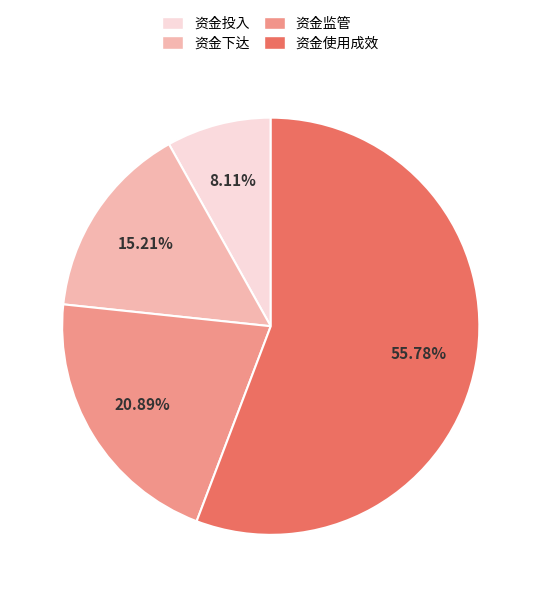

To the nearest percent, what is the average slice percentage?

25%